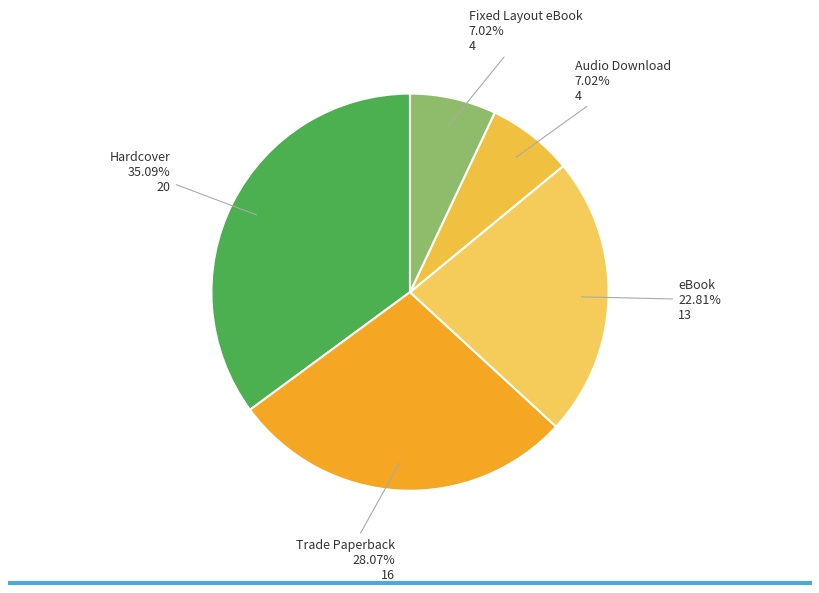

What is the largest slice in the pie chart?

Hardcover